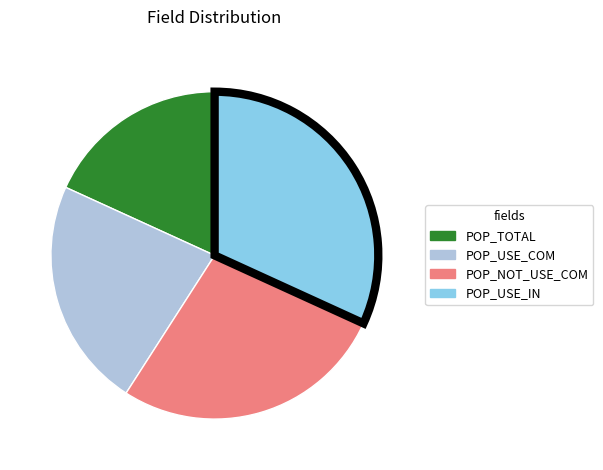

Between POP_USE_COM and POP_TOTAL, which is larger?

POP_USE_COM